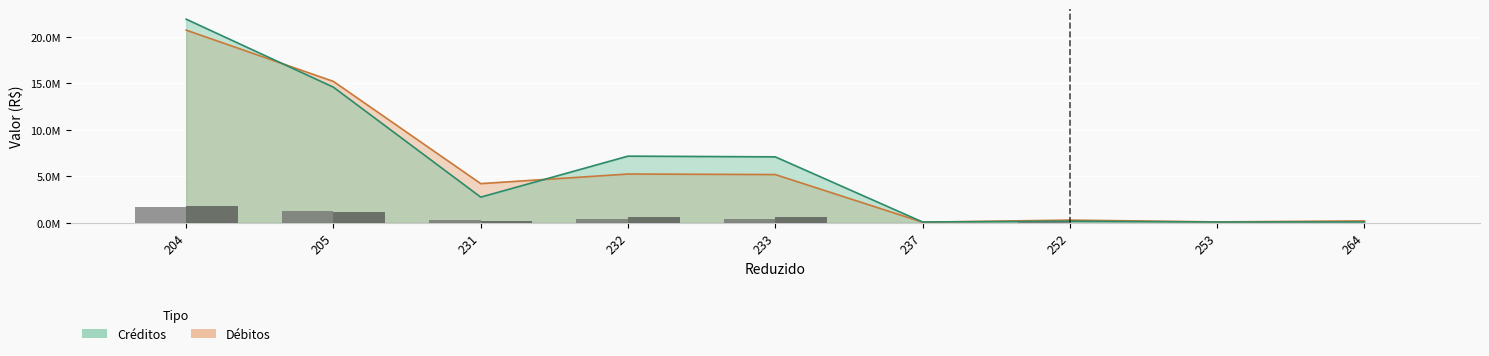

What is the difference between the second highest and minimum values in the Débitos (bar) series?

1213036.1